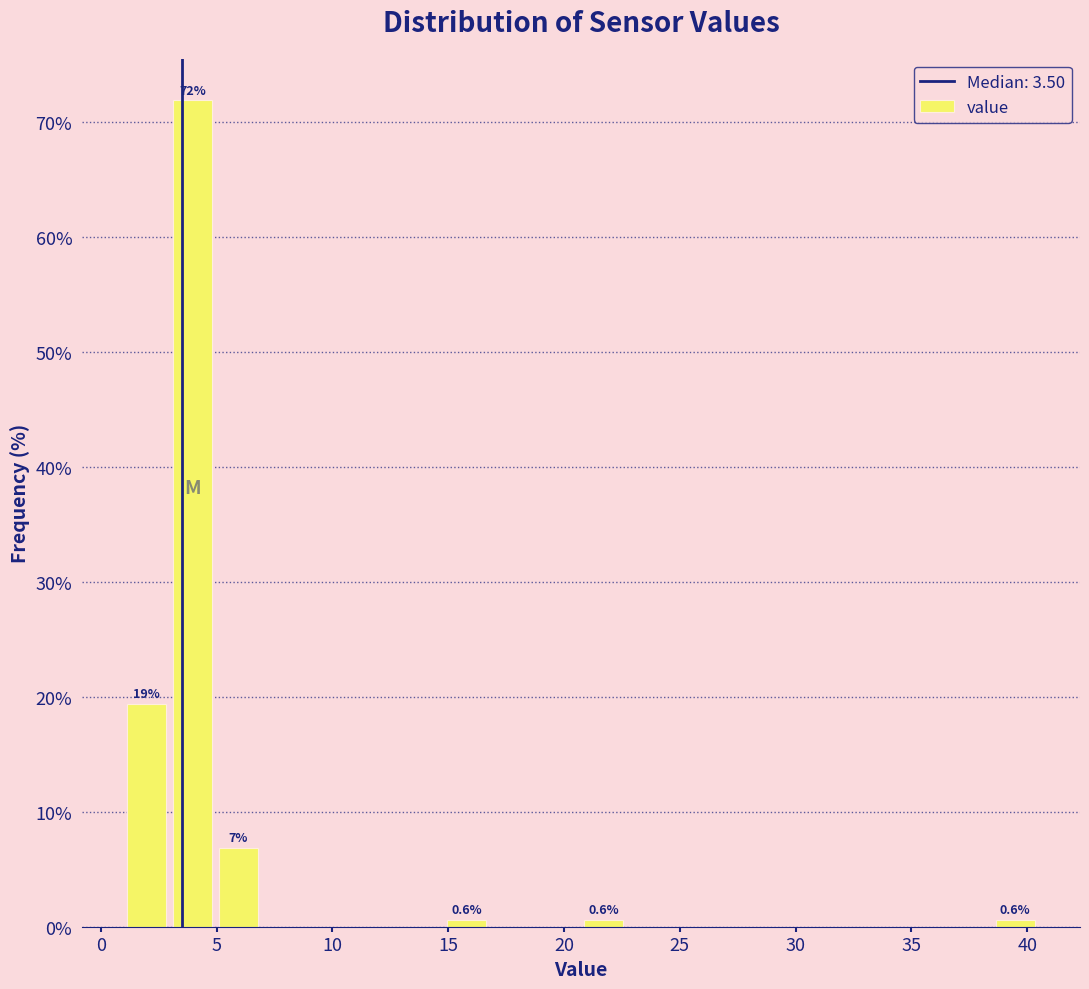

Around what value on the x-axis is the tallest bar? Give the approximate position of its centre, as read against the axis.

4.0